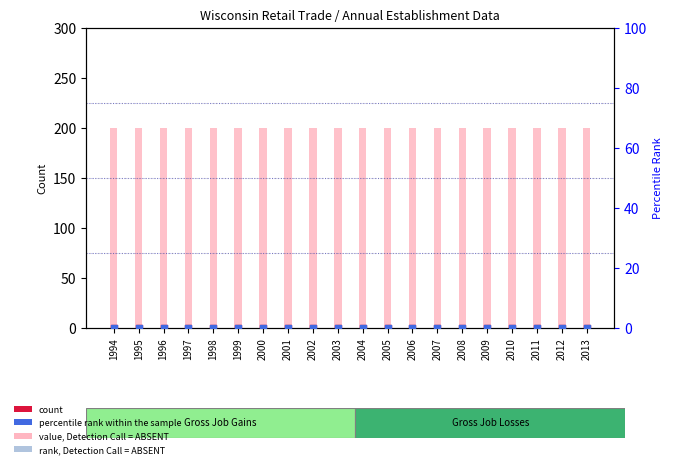

Which series has the largest total across all categories?

Total Gross Job Gains